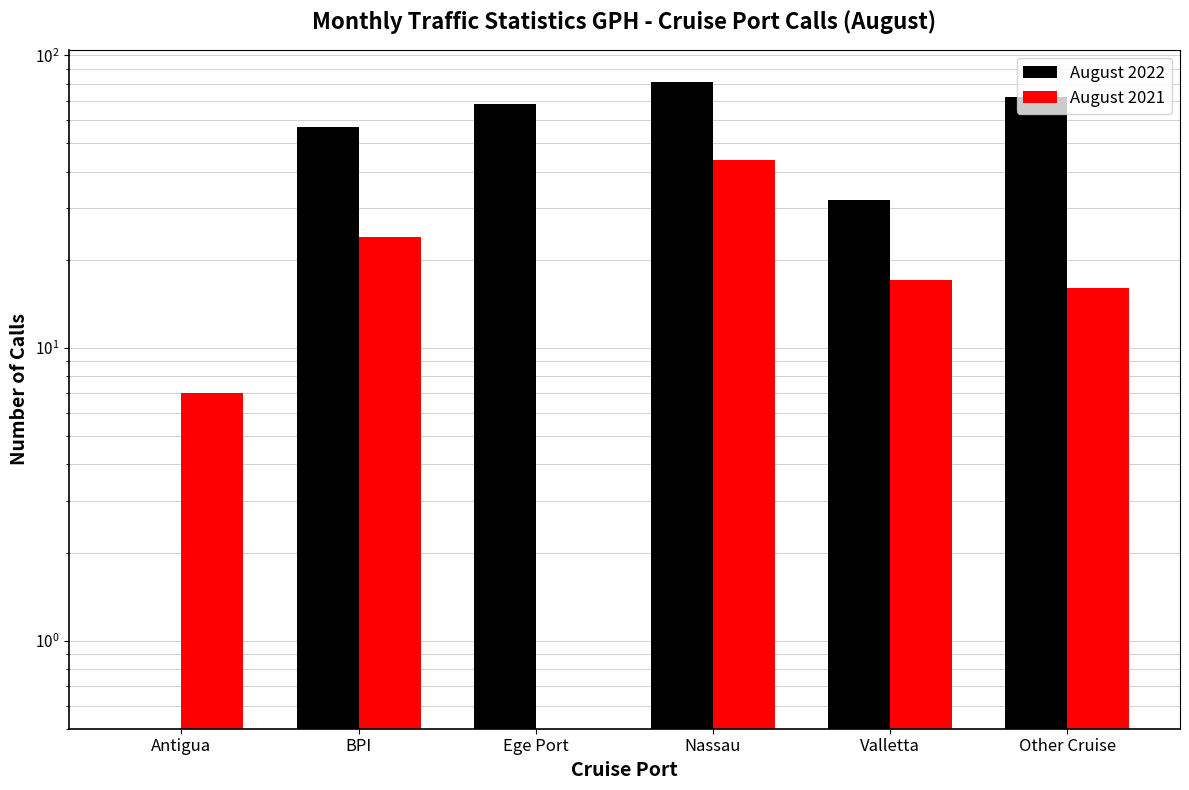

Reading right to left, extract all data points from this chart.

August 2022: 72.0	32.0	81.0	68.0	57.0	0.5
August 2021: 16.0	17.0	44.0	0.5	24.0	7.0